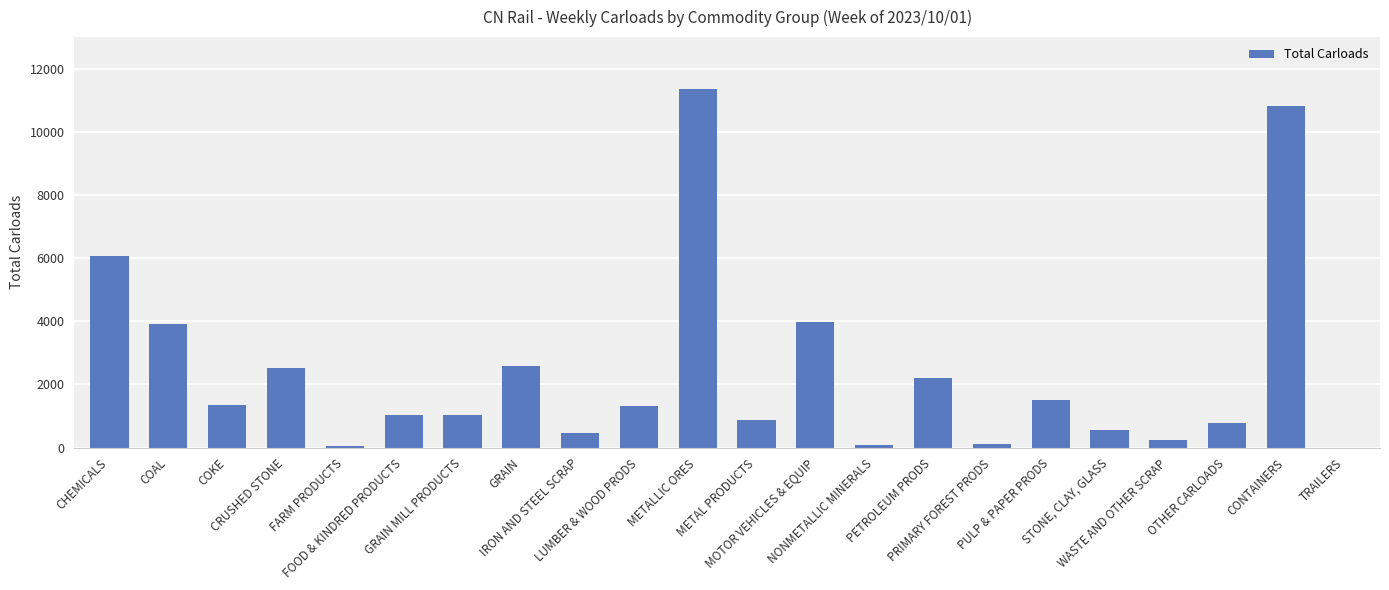

What is the change in value from COAL to TRAILERS?

-3926